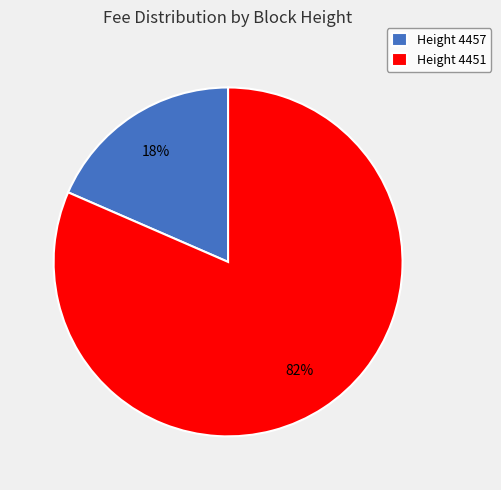

Which slice is the largest?

Height 4451